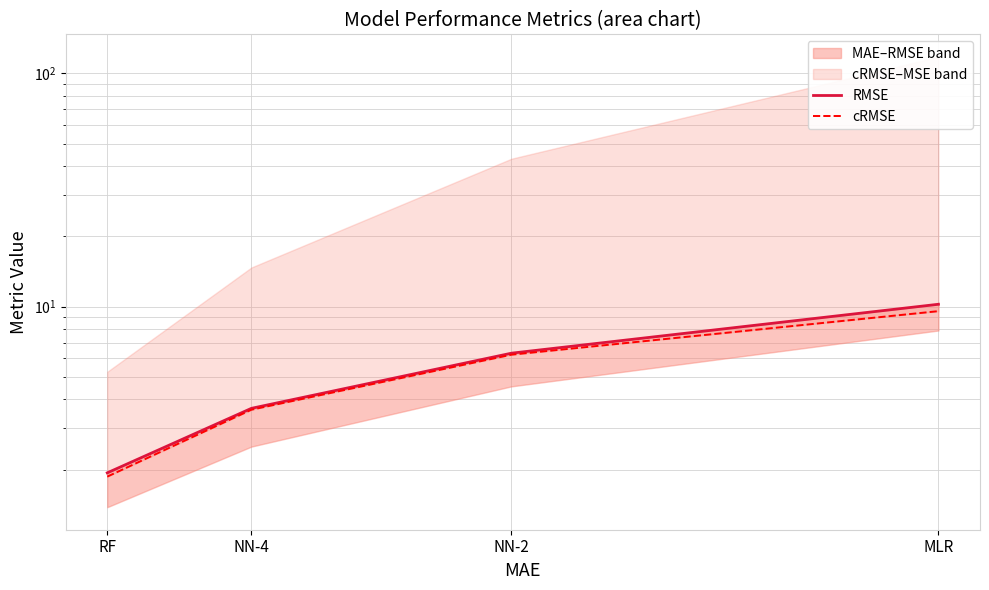

What is the difference between the cRMSE values at NN-4 and MLR?

5.9